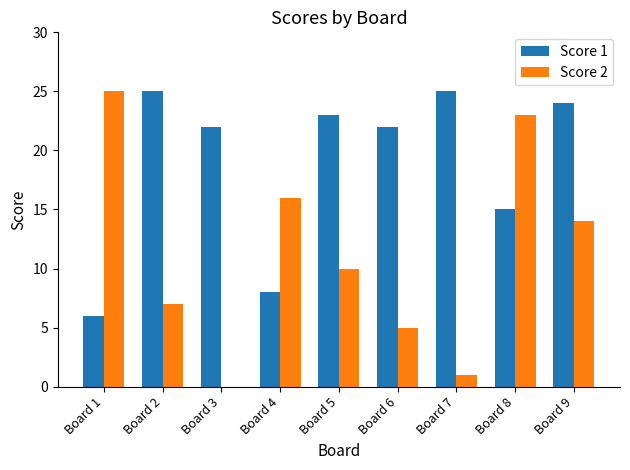

Reading right to left, transcribe all the data shown in this chart.

Score 1: Board 9=24	Board 8=15	Board 7=25	Board 6=22	Board 5=23	Board 4=8	Board 3=22	Board 2=25	Board 1=6
Score 2: Board 9=14	Board 8=23	Board 7=1	Board 6=5	Board 5=10	Board 4=16	Board 3=0	Board 2=7	Board 1=25